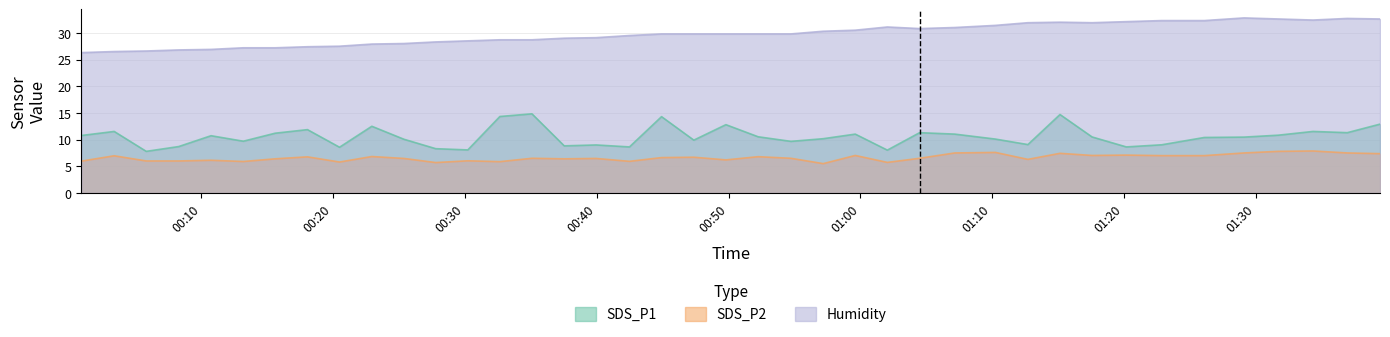

In SDS_P1, how many points are higher than both neighbors (excluding endpoints)?

12